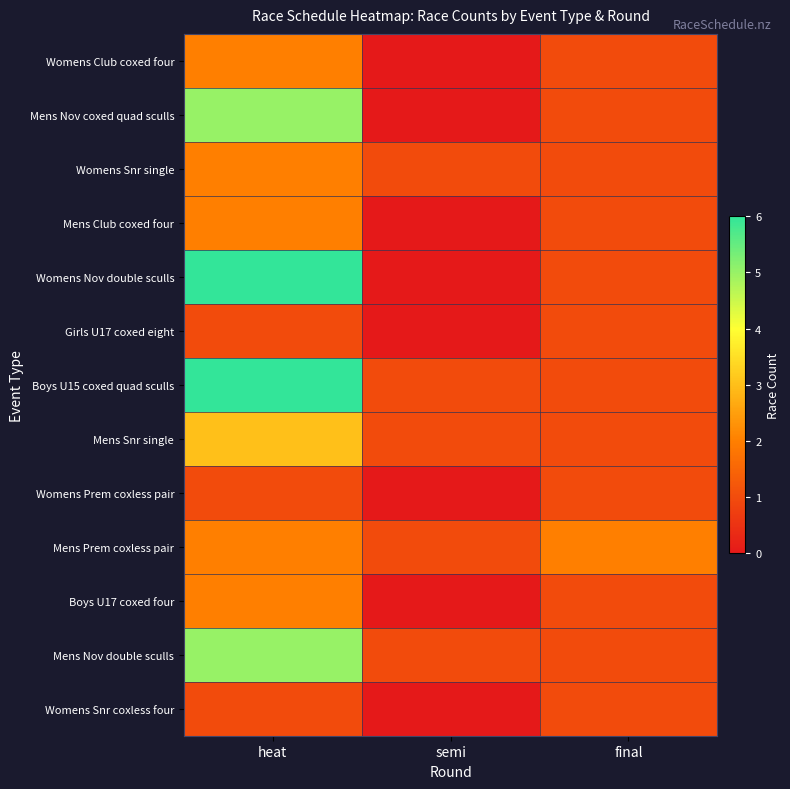

What is the greatest value displayed?

6